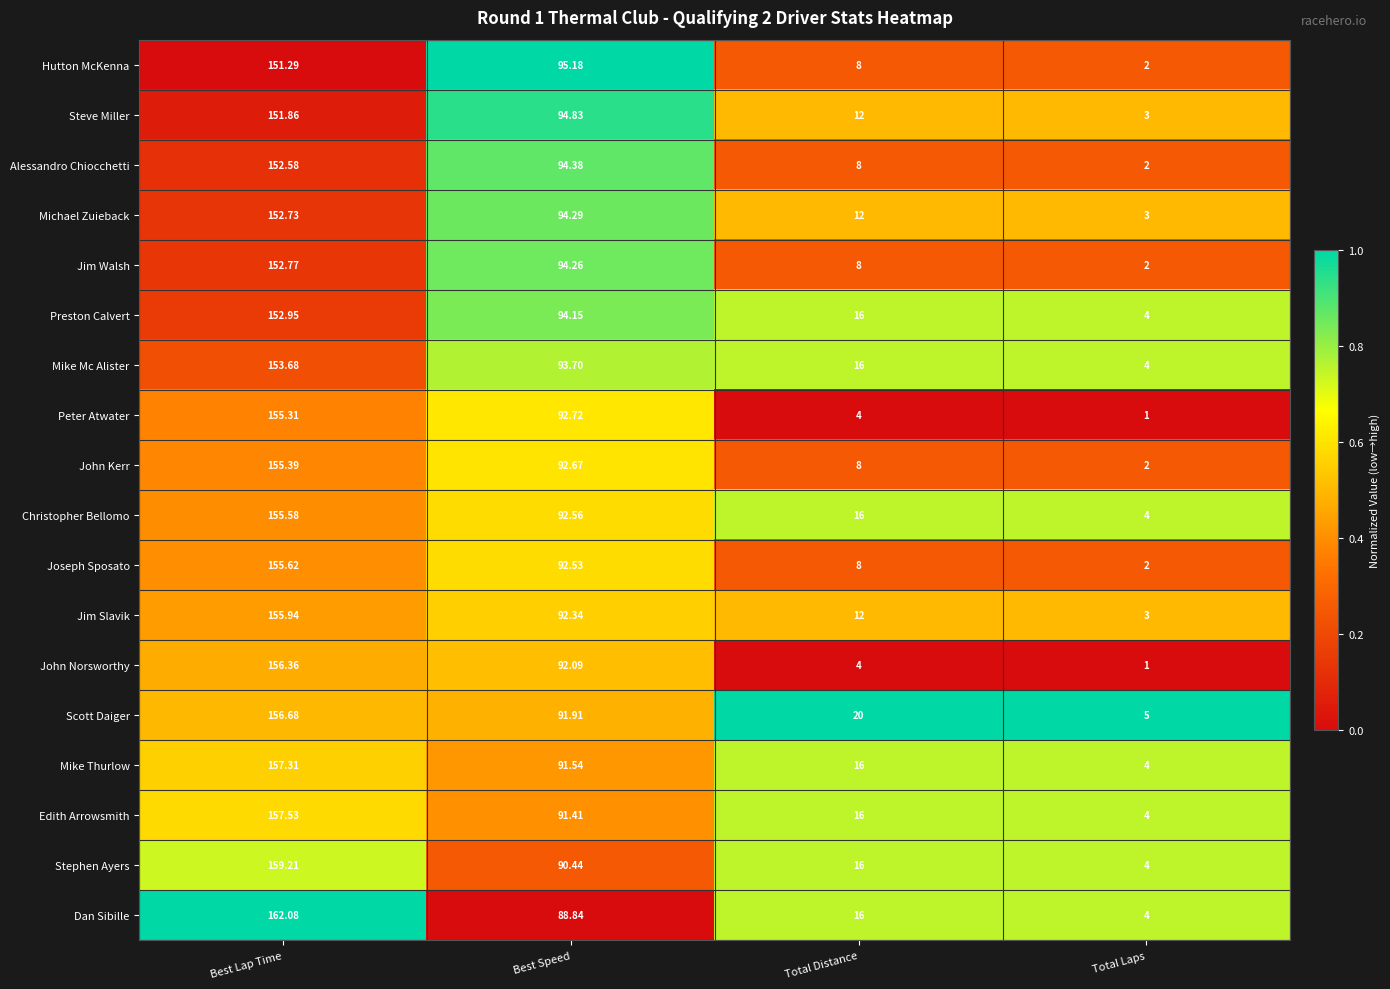

Is the value of Steve Miller at Total Laps greater than the value of Alessandro Chiocchetti at Best Speed?

No